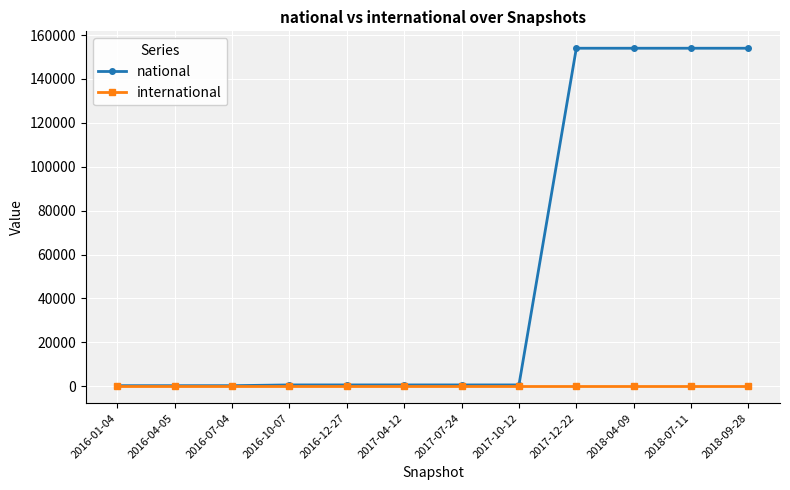

Does the chart have visible grid lines?

Yes